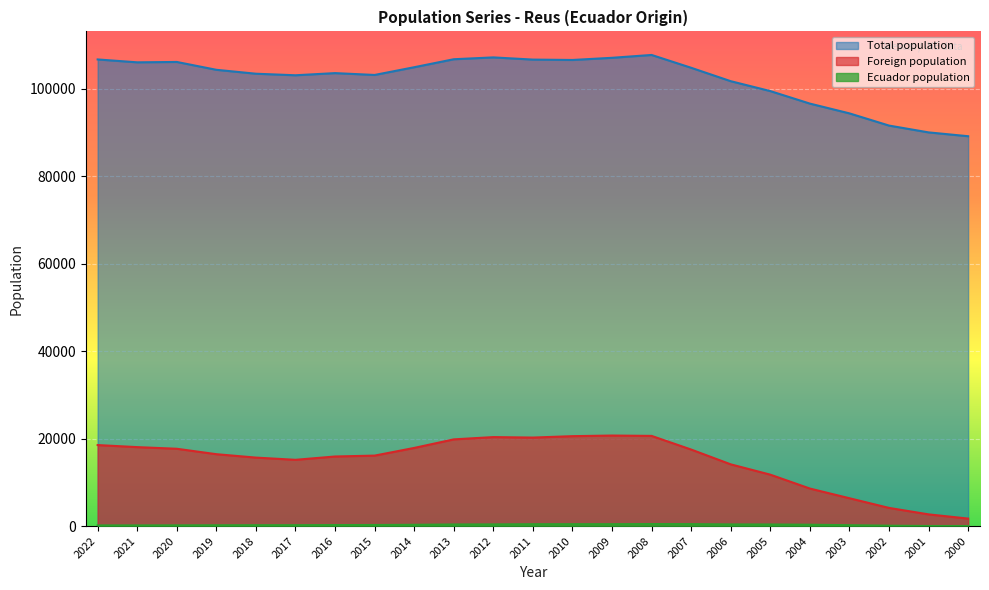

Between 2022 and 2010, which series saw the biggest shift?

Foreign population